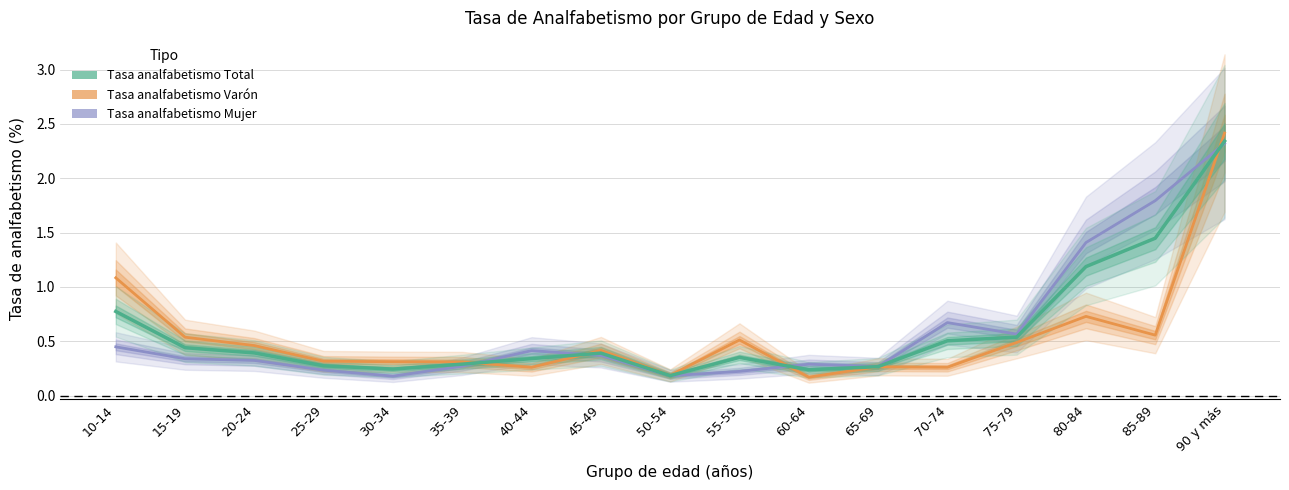

The value of Tasa analfabetismo Varón at 25-29 is 0.3. True or false?

True